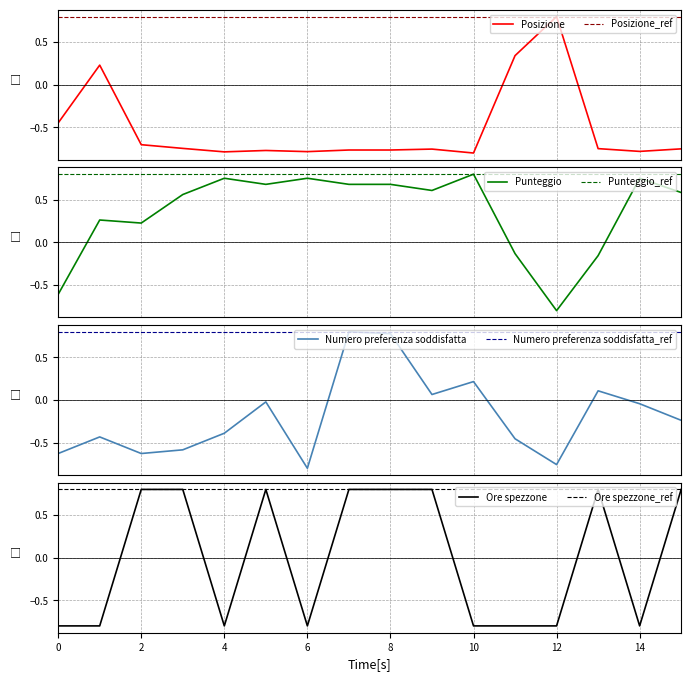

What is the sum of all Posizione values?

-8.2